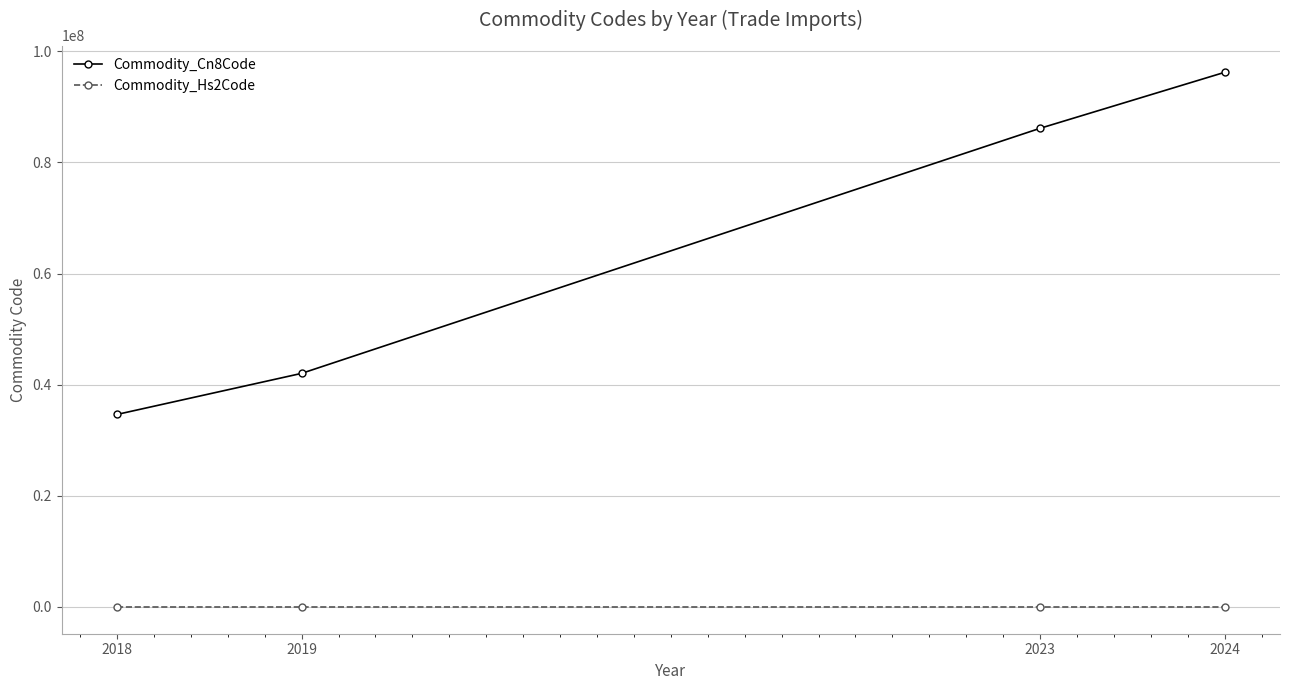

How many series are shown in this chart?

2